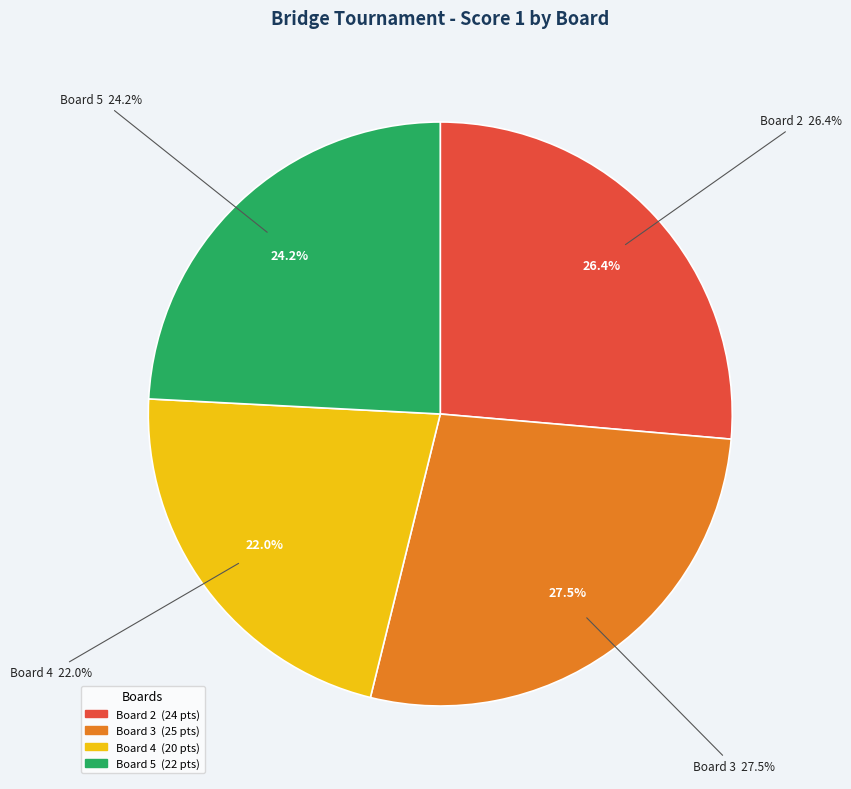

What is the total percentage of Board 2 and Board 1?

26.4%